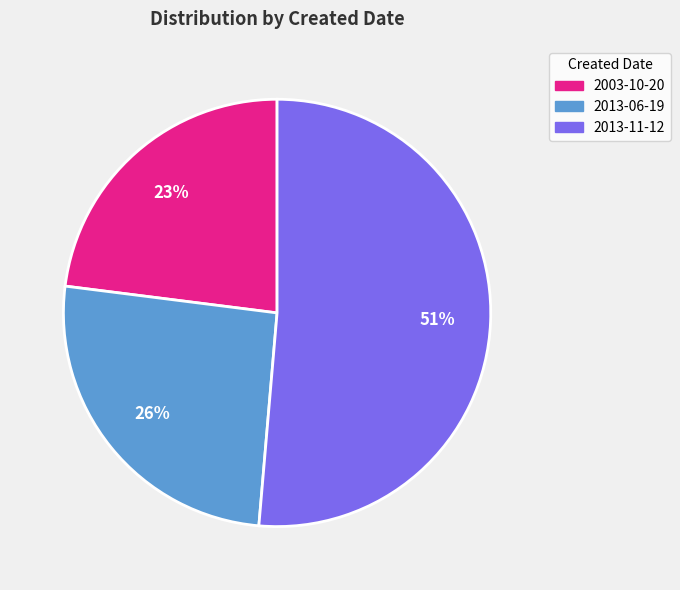

Is it true that 2003-10-20 is 36% of the pie?

False